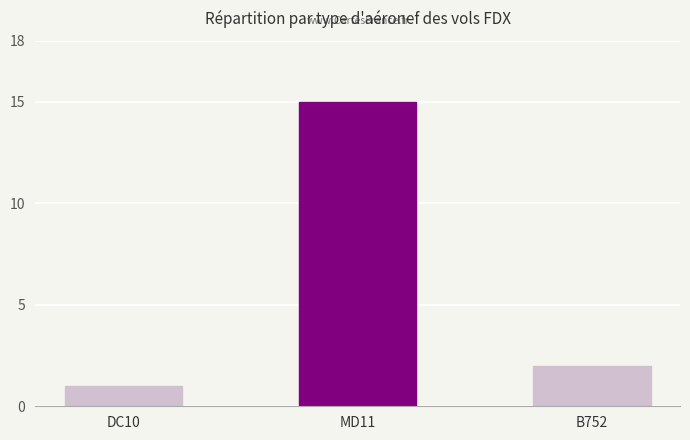

Rank the categories by value from highest to lowest.

MD11, B752, DC10